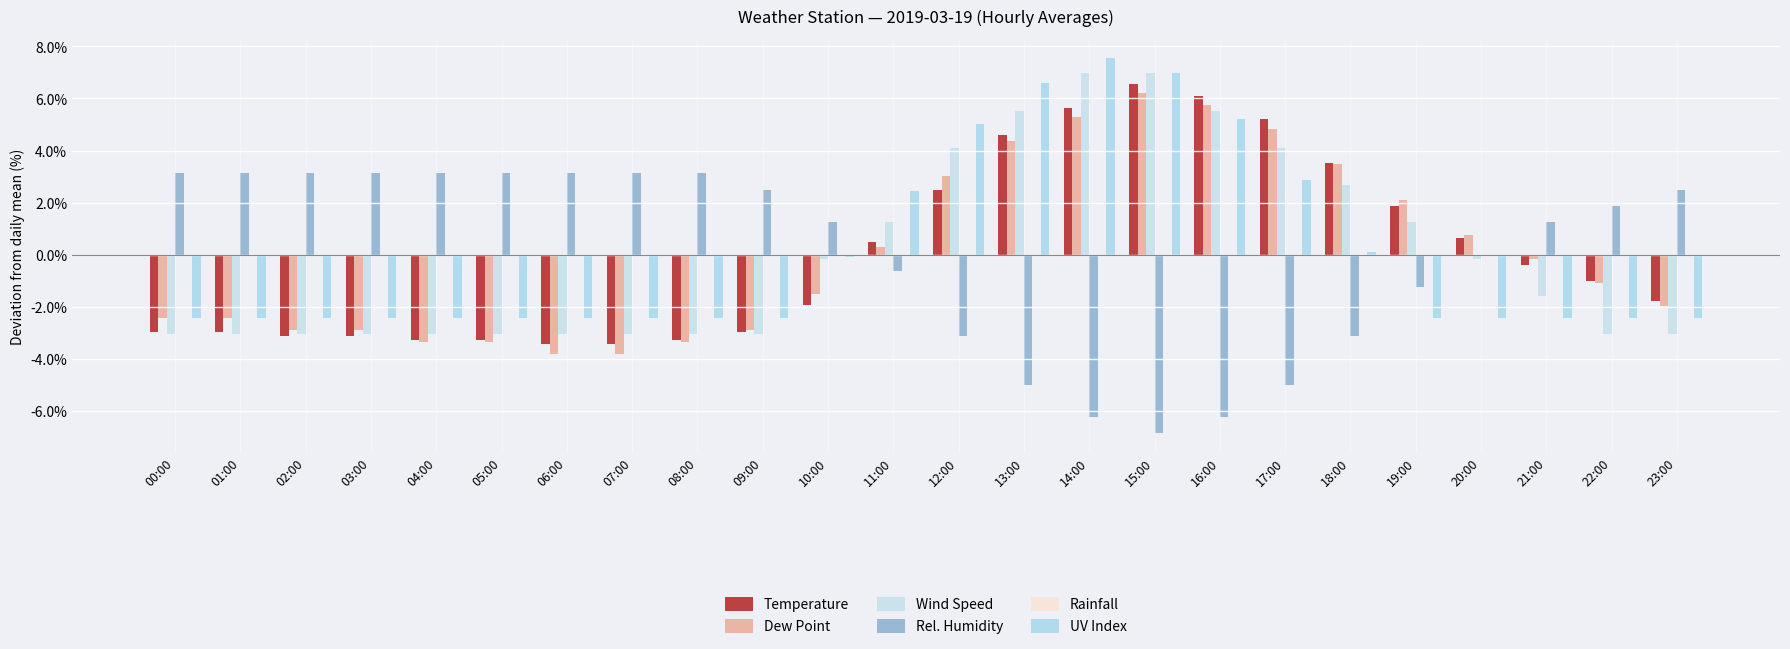

What is the value of the Rel. Humidity bar at the 8th from the left?

3.1